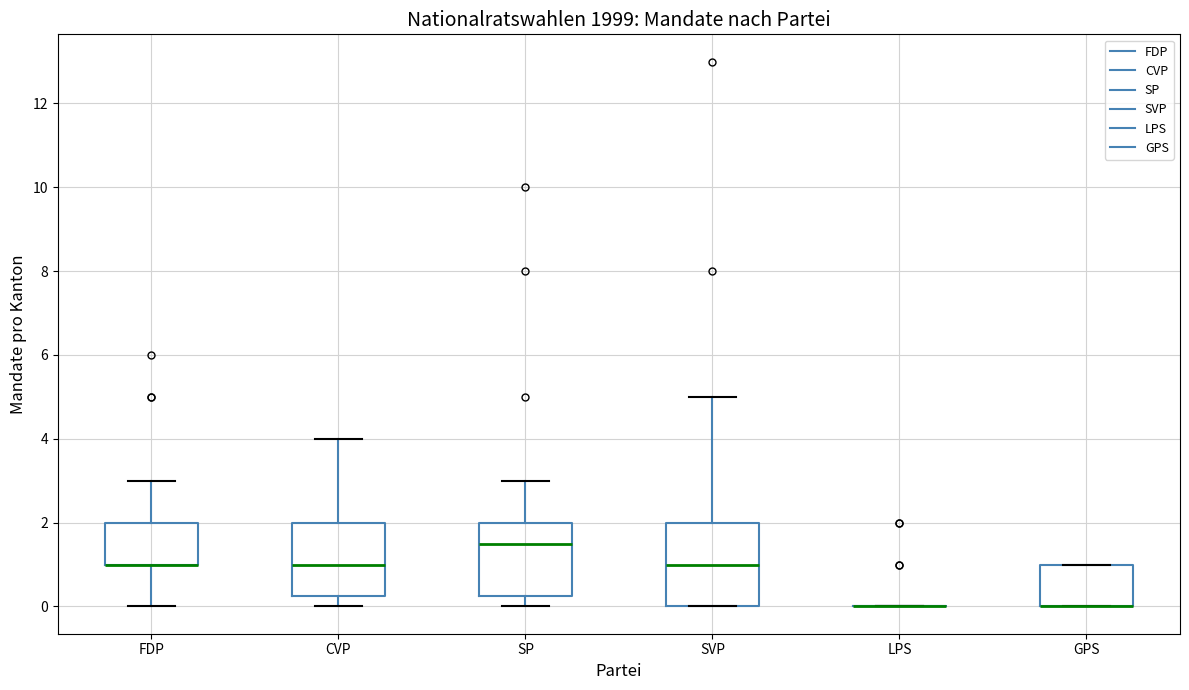

Where is the upper edge of the box for FDP on the y-axis? The values are not printed on the chart, so give them approximately, as read against the axis.

2.0